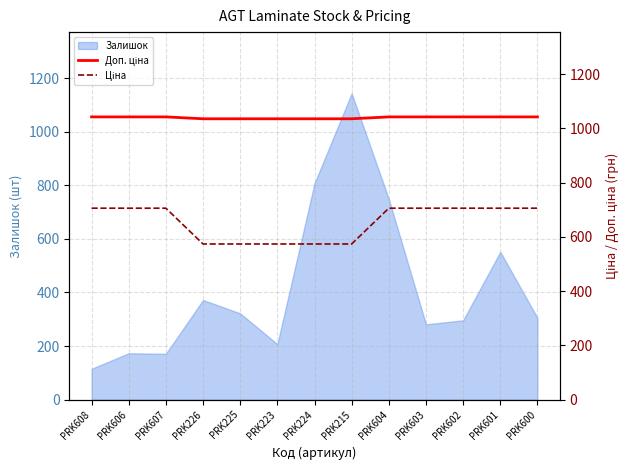

True or false: Доп. ціна has a value of 1042.0 at PRK604.

True